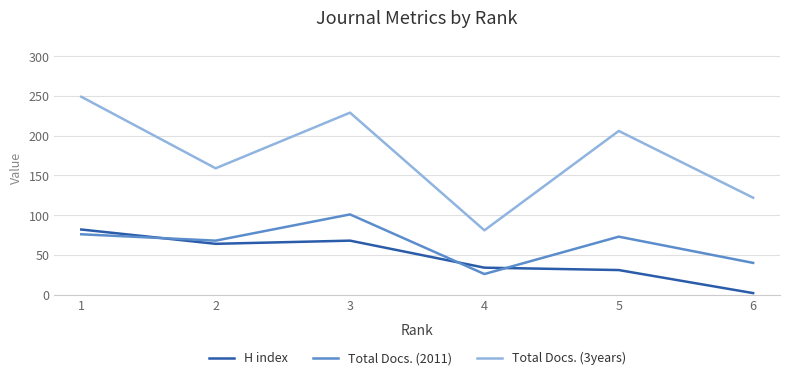

Which series has the largest total across all categories?

Total Docs. (3years)